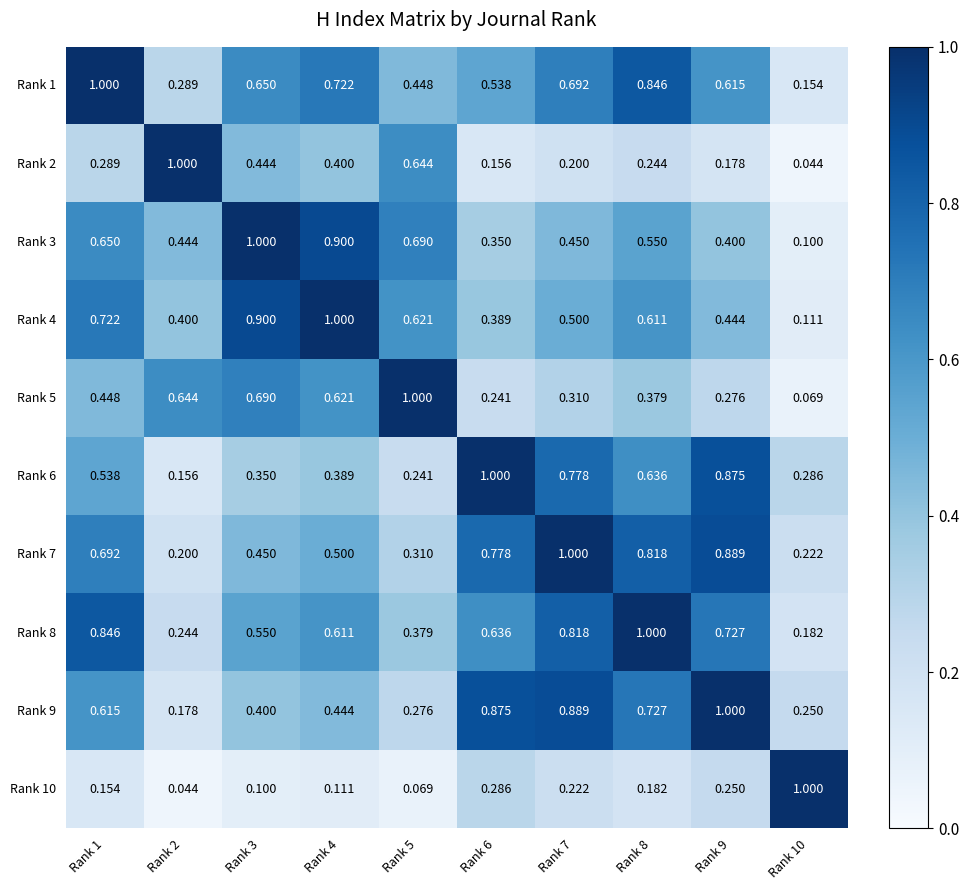

At which category is the sum across all series the highest?

Rank 8